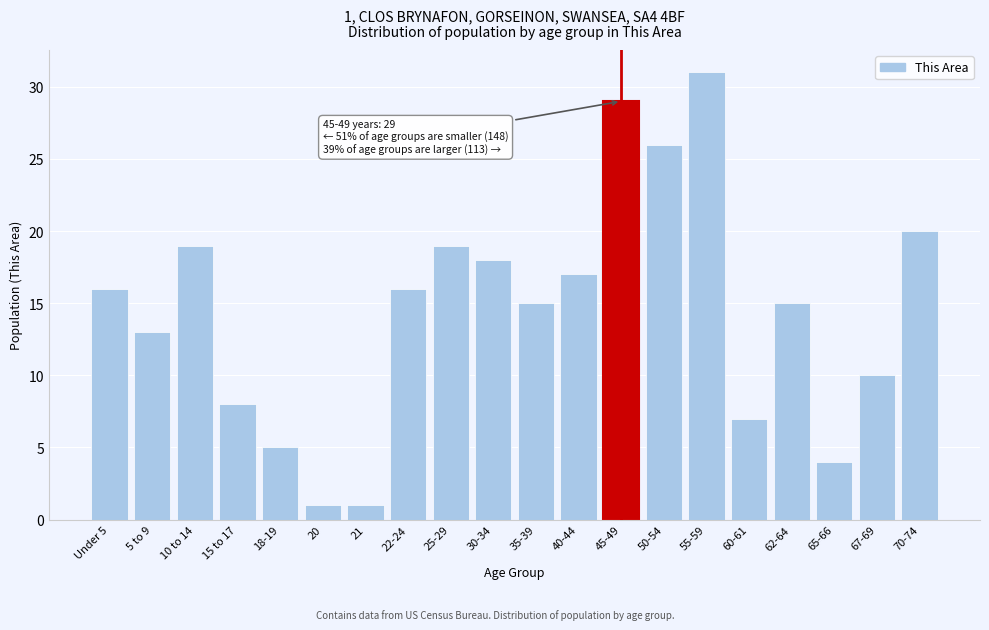

Reading right to left, what are all the values shown in this chart?

20	10	4	15	7	31	26	29	17	15	18	19	16	1	1	5	8	19	13	16